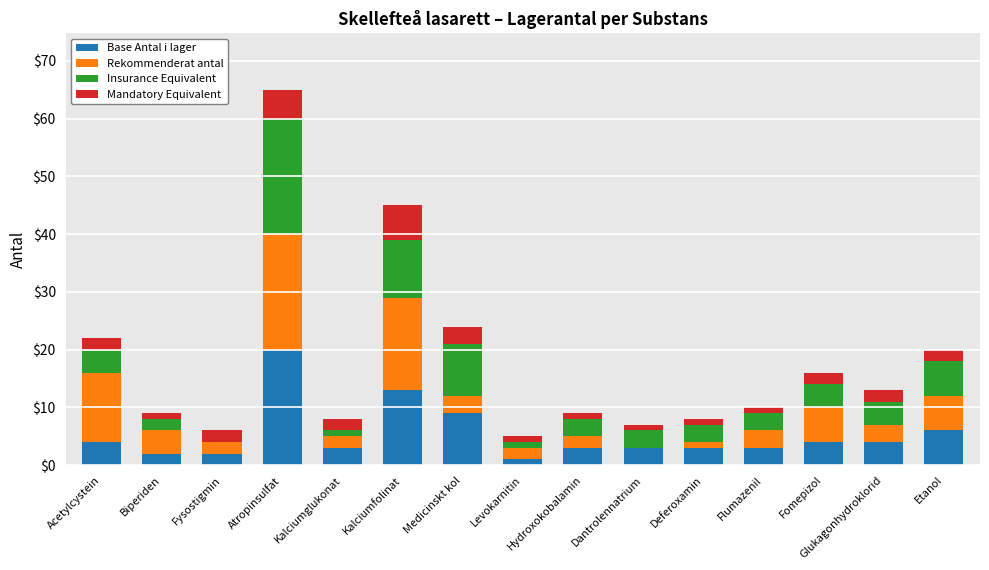

What is the total value across all series at Acetylcystein?

22